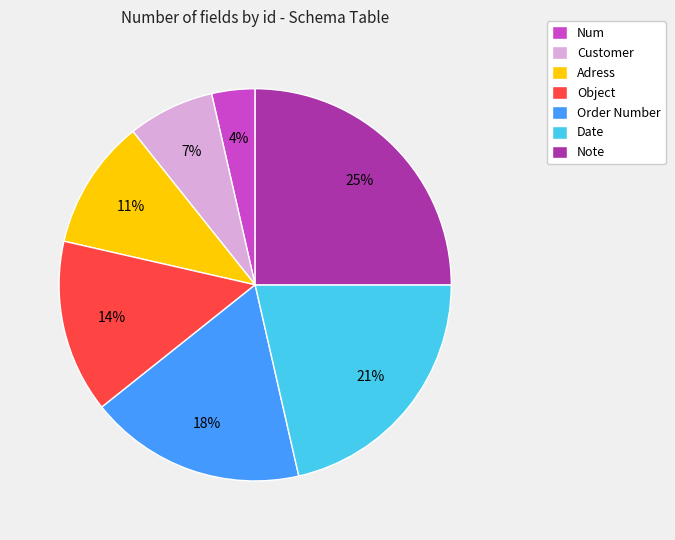

To the nearest percent, what is the combined percentage of Order Number and Object?

32%